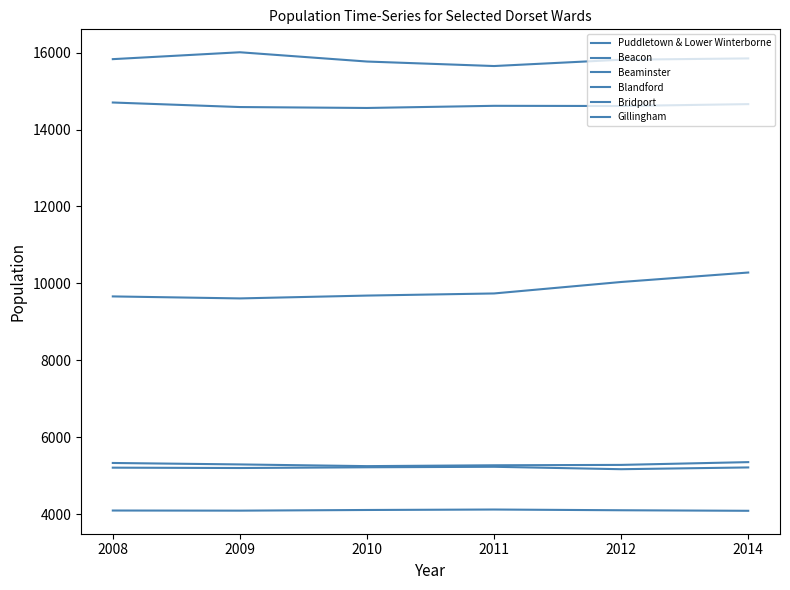

Which series changed the most between 2008 and 2012?

Blandford